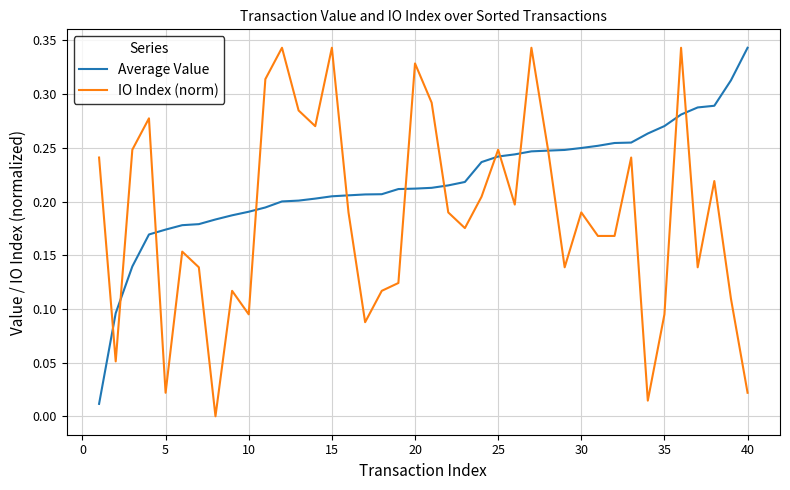

Which series has the largest total across all categories?

Average Value